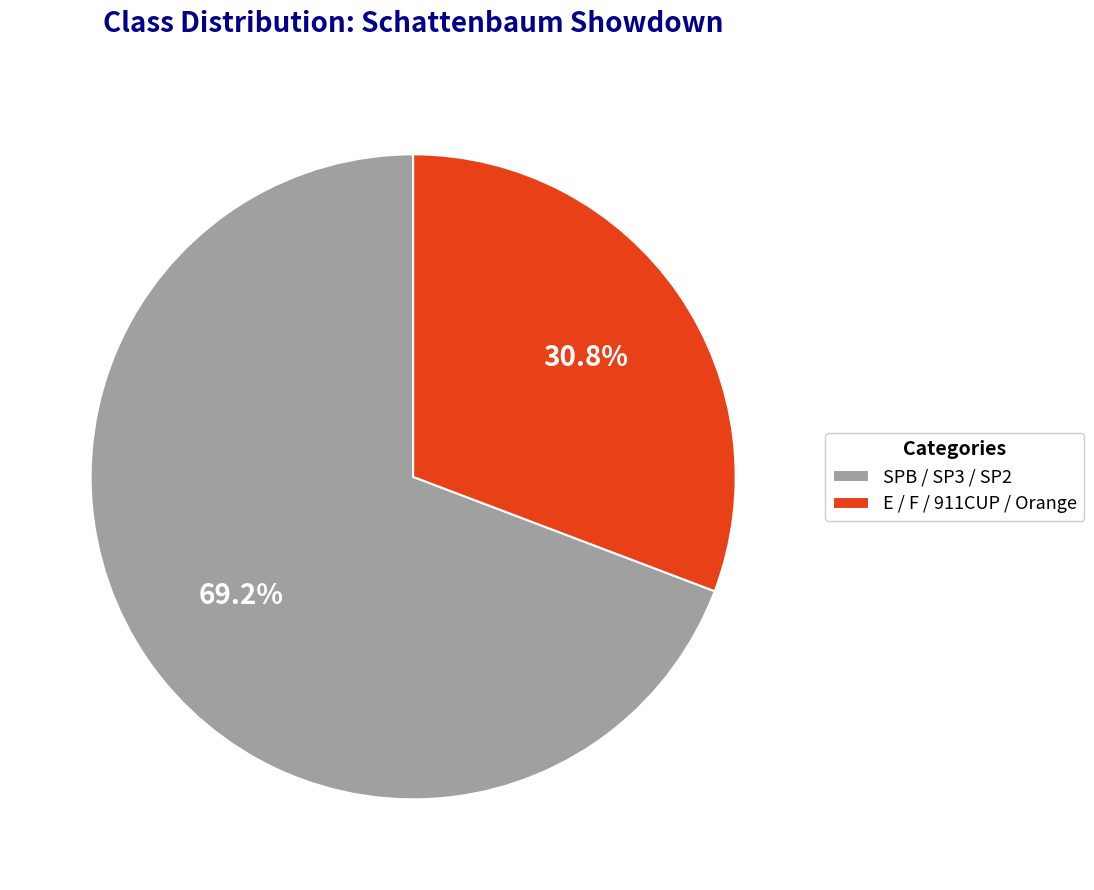

Does SPB / SP3 / SP2 account for over 50% of the chart?

Yes